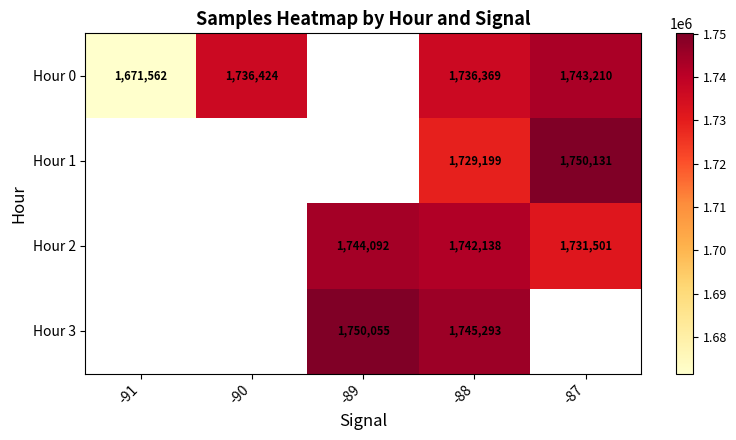

What is the spread (max minus min) of values at -88?

16094.0